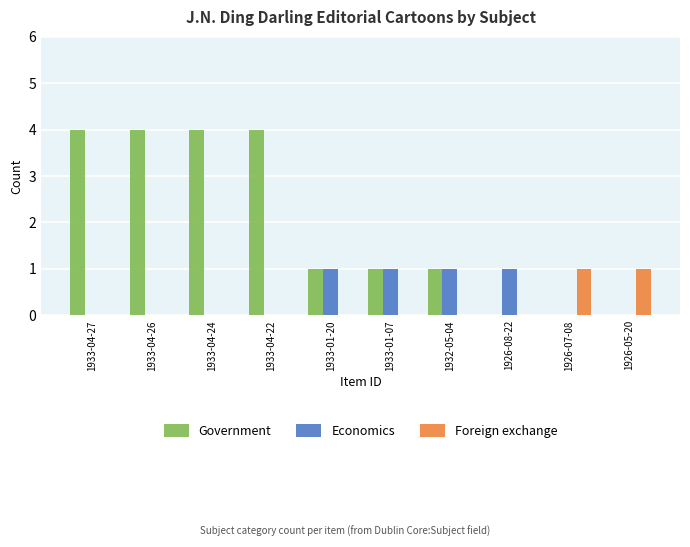

How many distinct data groups are displayed?

3